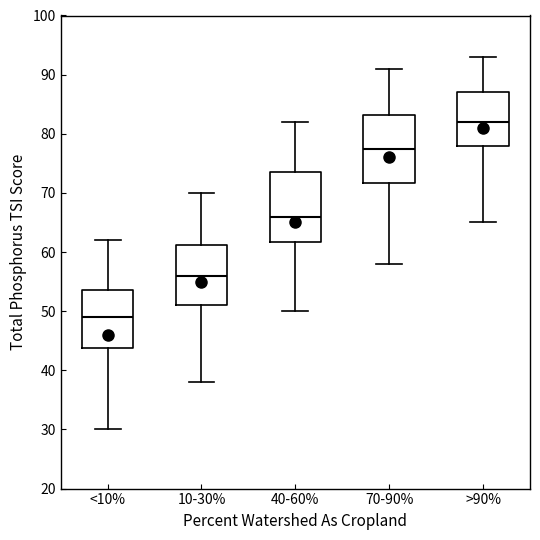

Reading left to right, transcribe this box plot: for each box, give where its median line is, the range the box spans, and where its two whiskers end, as read against the y-axis. The values are not printed on the chart, so give them approximately, as read against the axis.

<10%: median 49, box 44 to 54, whiskers 30 to 62
10-30%: median 56, box 51 to 61, whiskers 38 to 70
40-60%: median 66, box 62 to 74, whiskers 50 to 82
70-90%: median 78, box 72 to 83, whiskers 58 to 91
>90%: median 82, box 78 to 87, whiskers 65 to 93